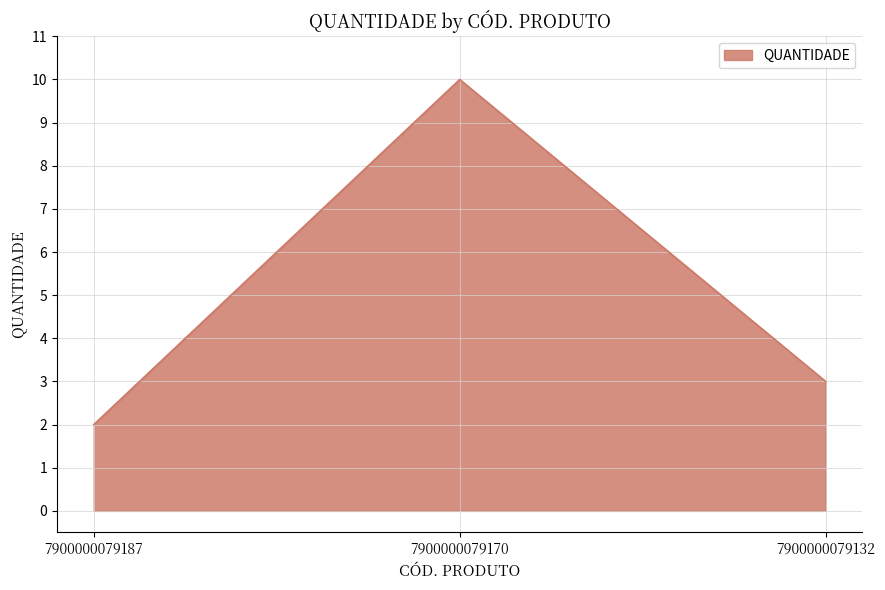

Rank the categories by value from highest to lowest.

7900000079170, 7900000079132, 7900000079187